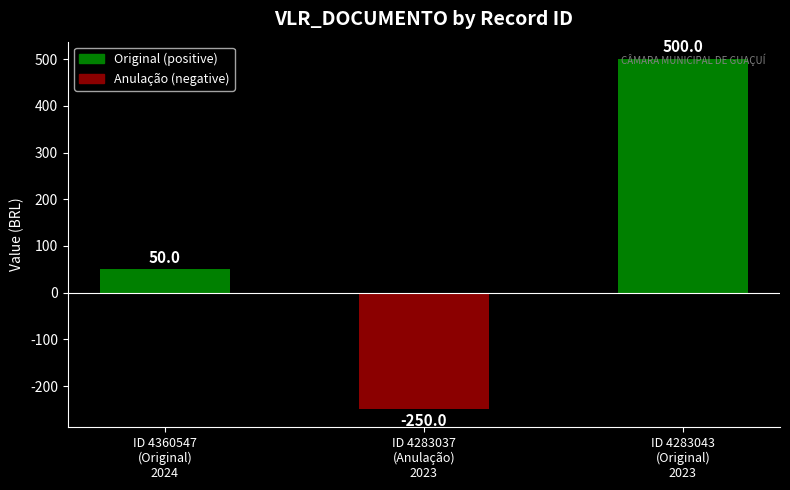

How many bars are there in total?

3